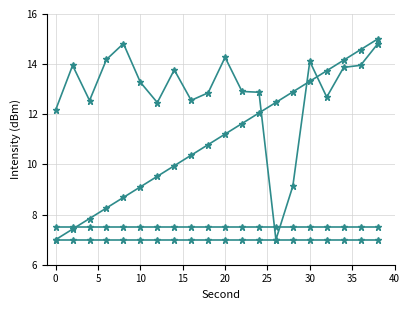

How many categories are shown in the chart?

20